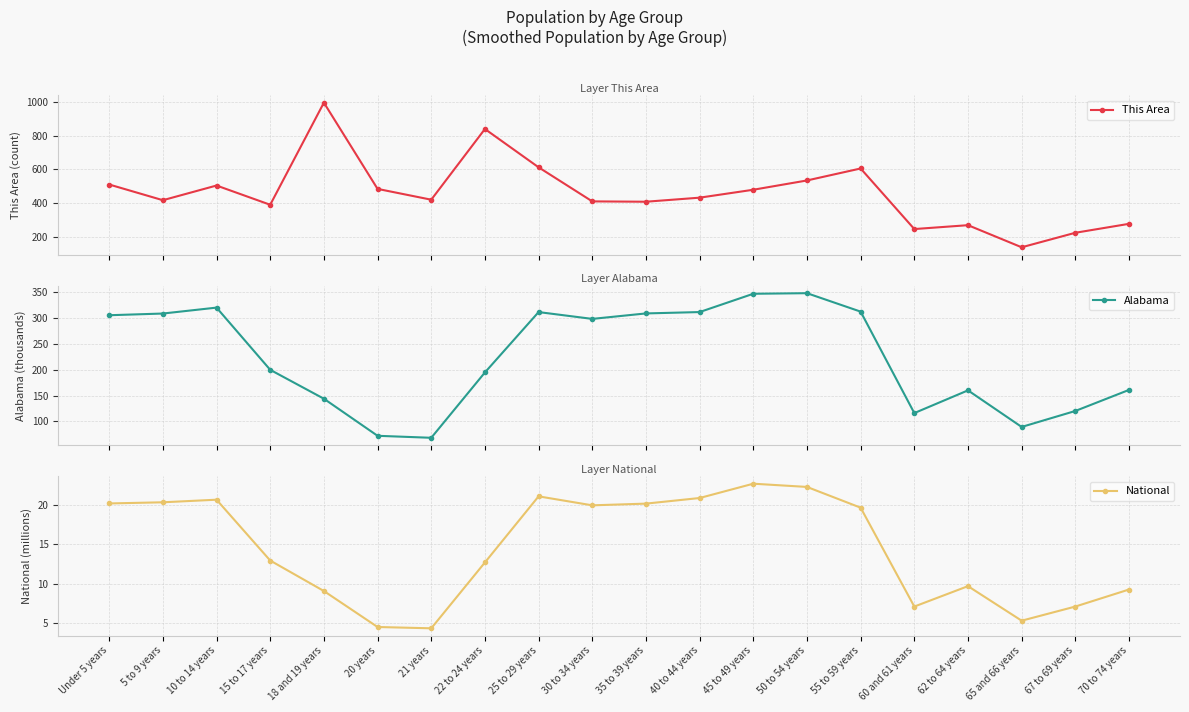

What is the lowest value of the National series?

4.4